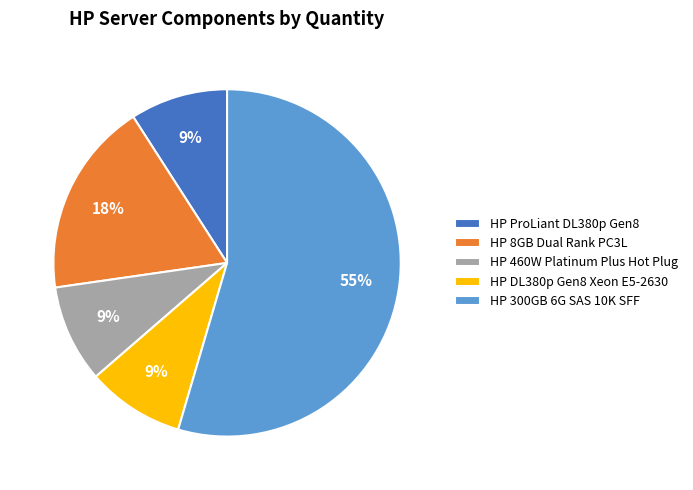

Which slice is the largest?

HP 300GB 6G SAS 10K SFF